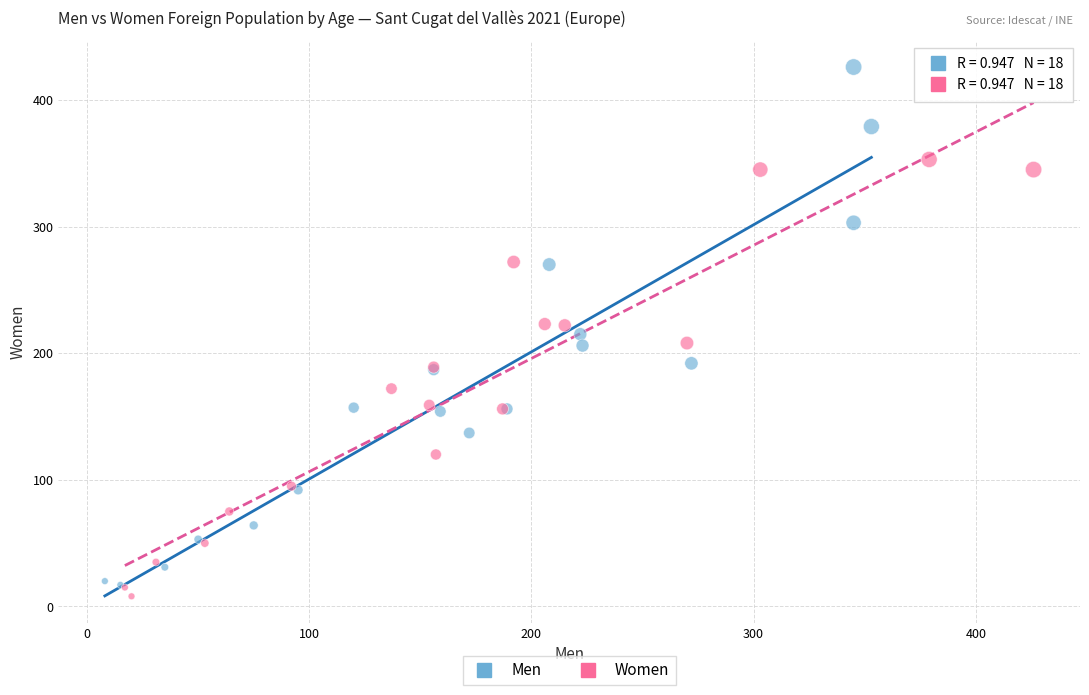

Which series contains the lowest Y value?

Women